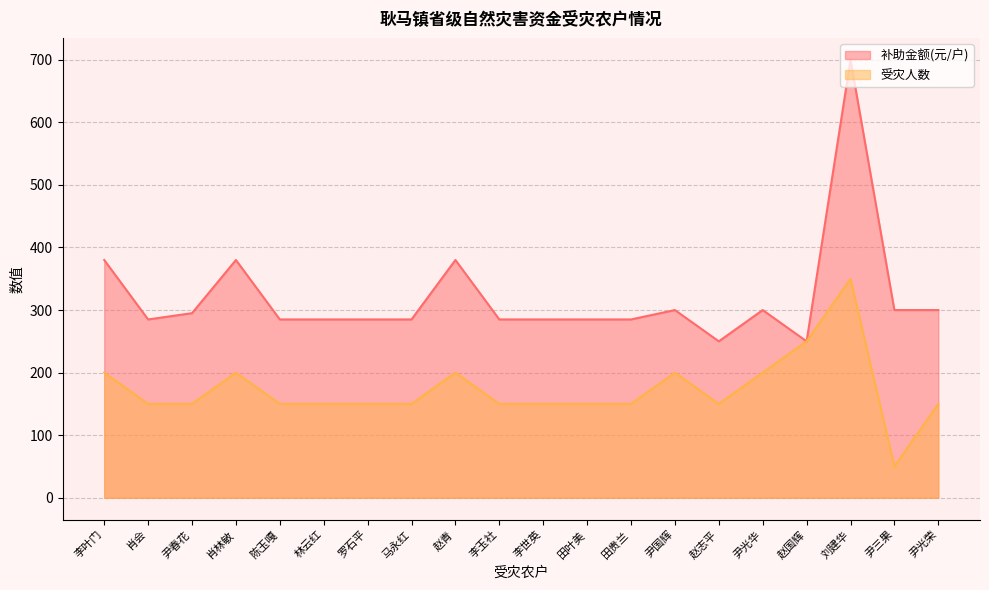

True or false: 受灾人数 and 补助金额(元/户) cross at least once.

False